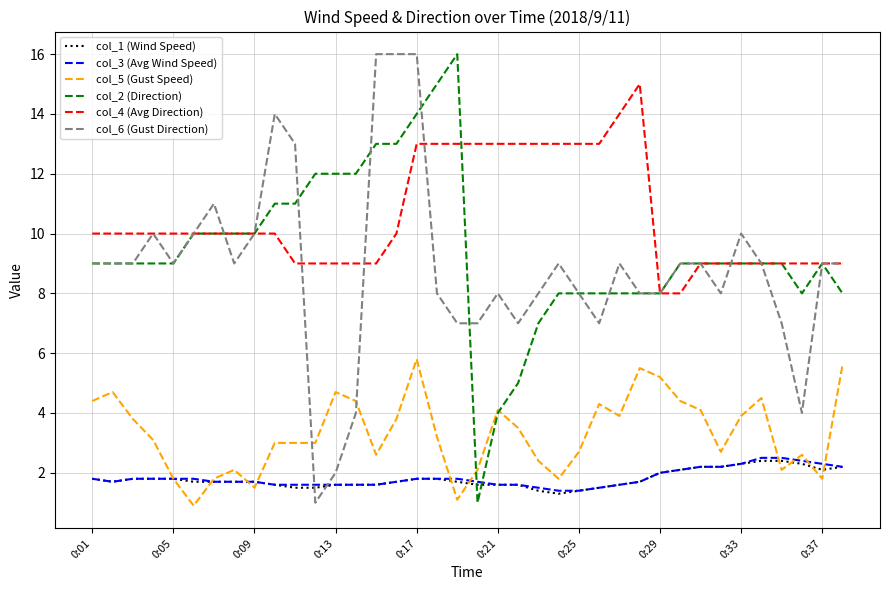

Which series has the largest total across all categories?

col_4 (Avg Direction)